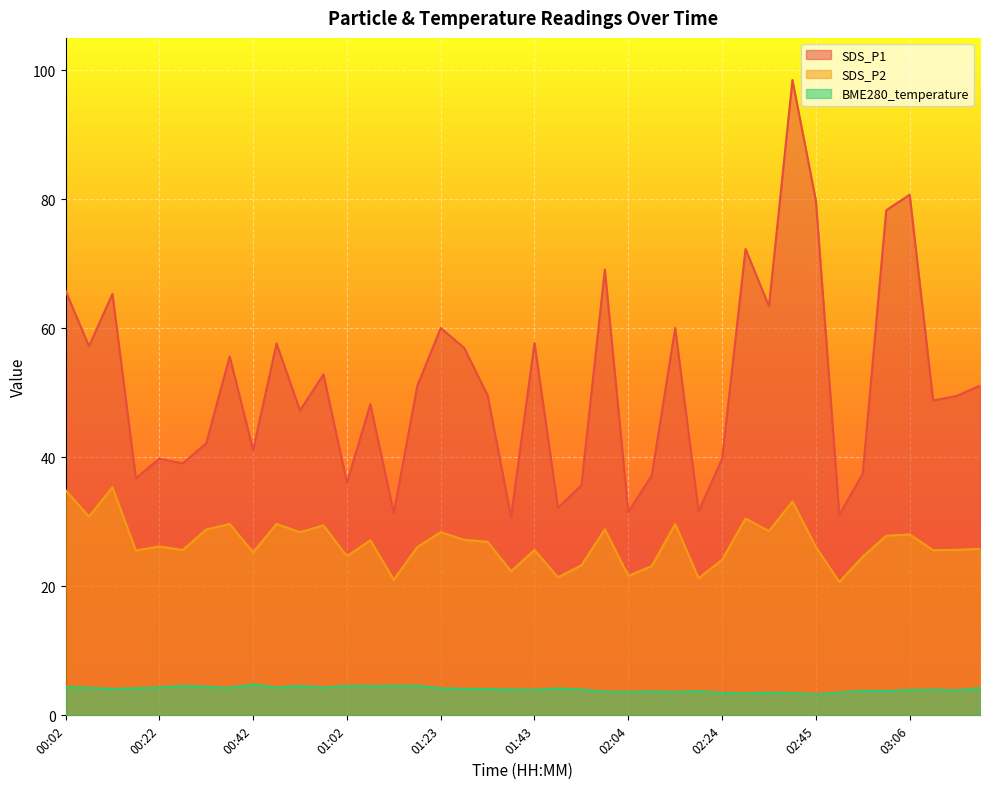

Is it true that SDS_P1 equals 8.6 at 00:17?

False